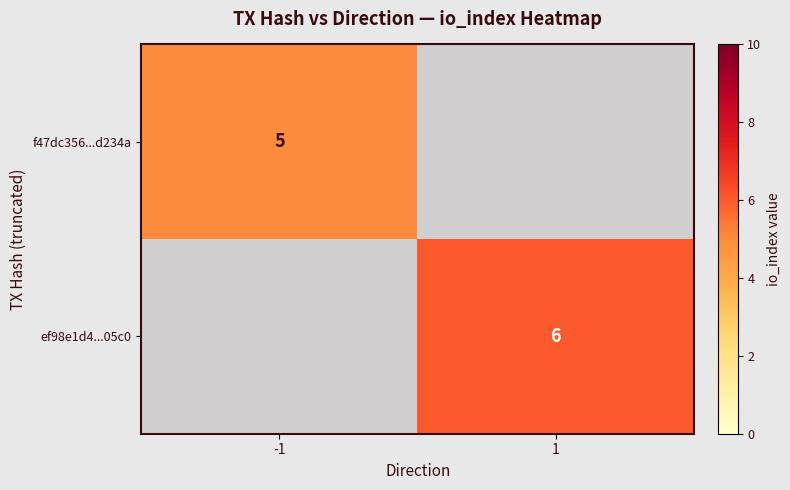

The f47dc356...d234a series shows 5 at -1. True or false?

True